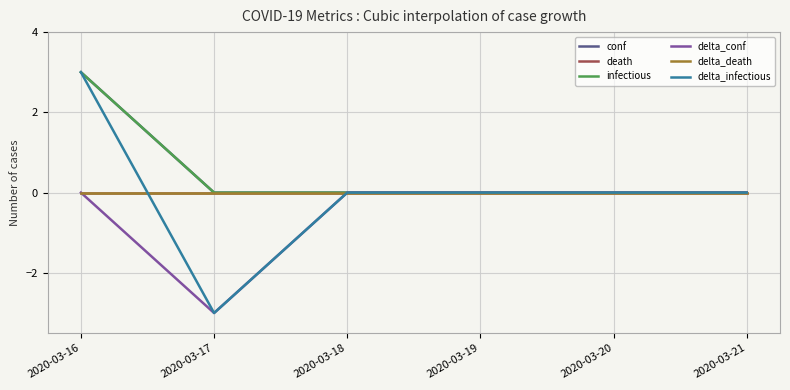

What is the difference between the highest and lowest values at 2020-03-17?

3